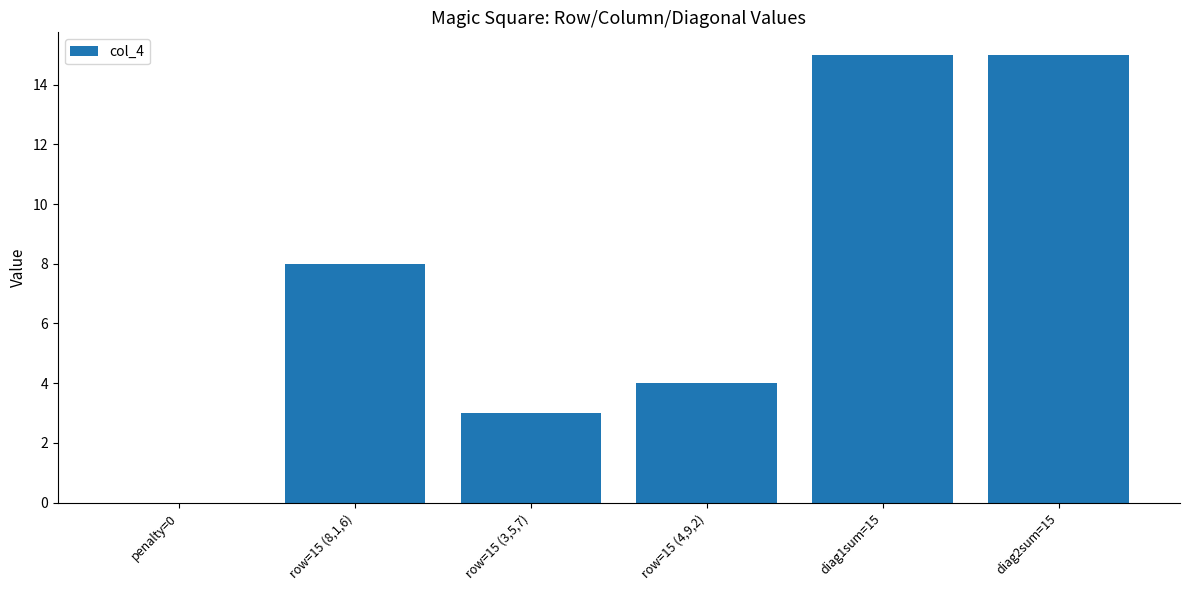

Reading left to right, list all the values displayed in this chart.

penalty=0=0	row=15 (8,1,6)=8	row=15 (3,5,7)=3	row=15 (4,9,2)=4	diag1sum=15=15	diag2sum=15=15